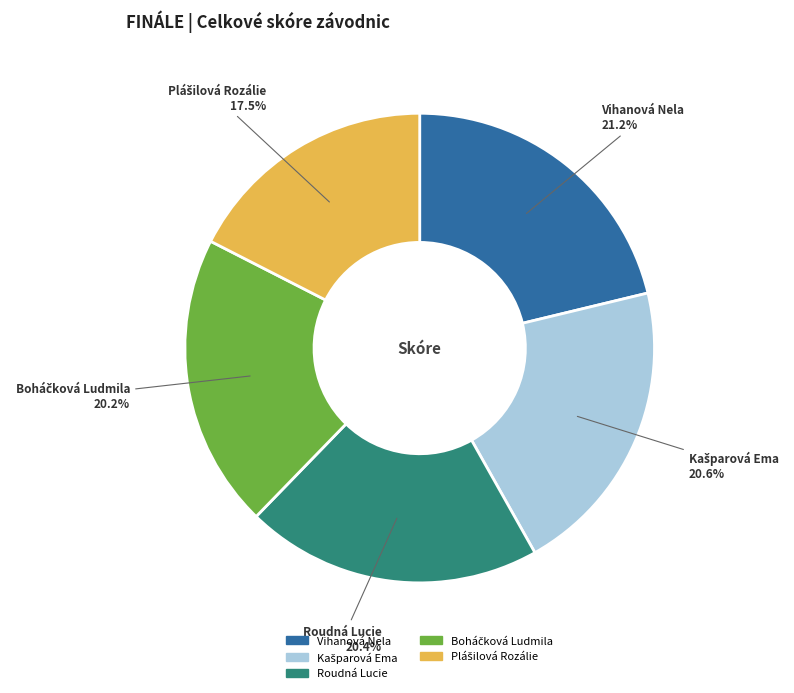

Which category has the biggest portion of the pie?

Vihanová Nela